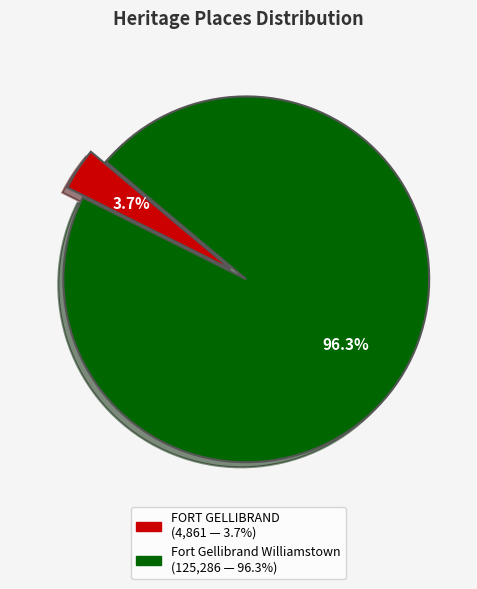

To the nearest percent, what portion does Fort Gellibrand Williamstown represent?

96%